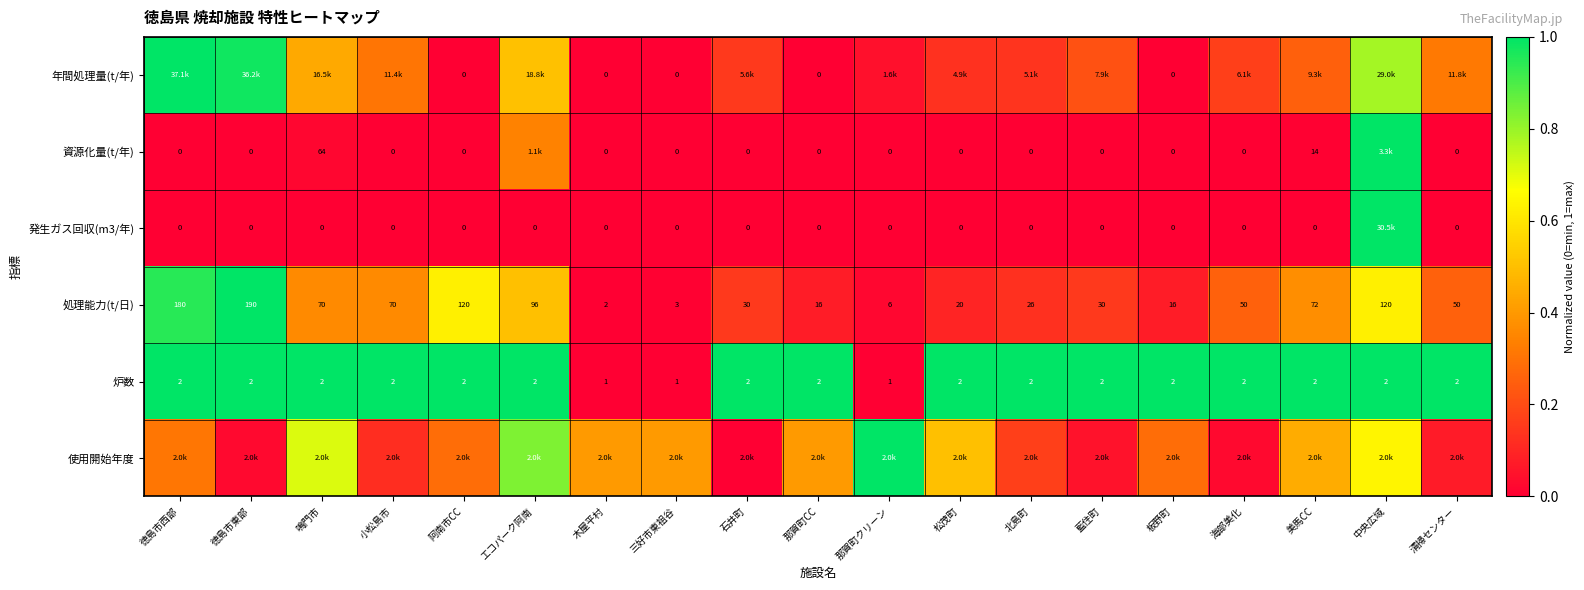

True or false: 炉数 has a value of 0.6 at 小松島市.

False